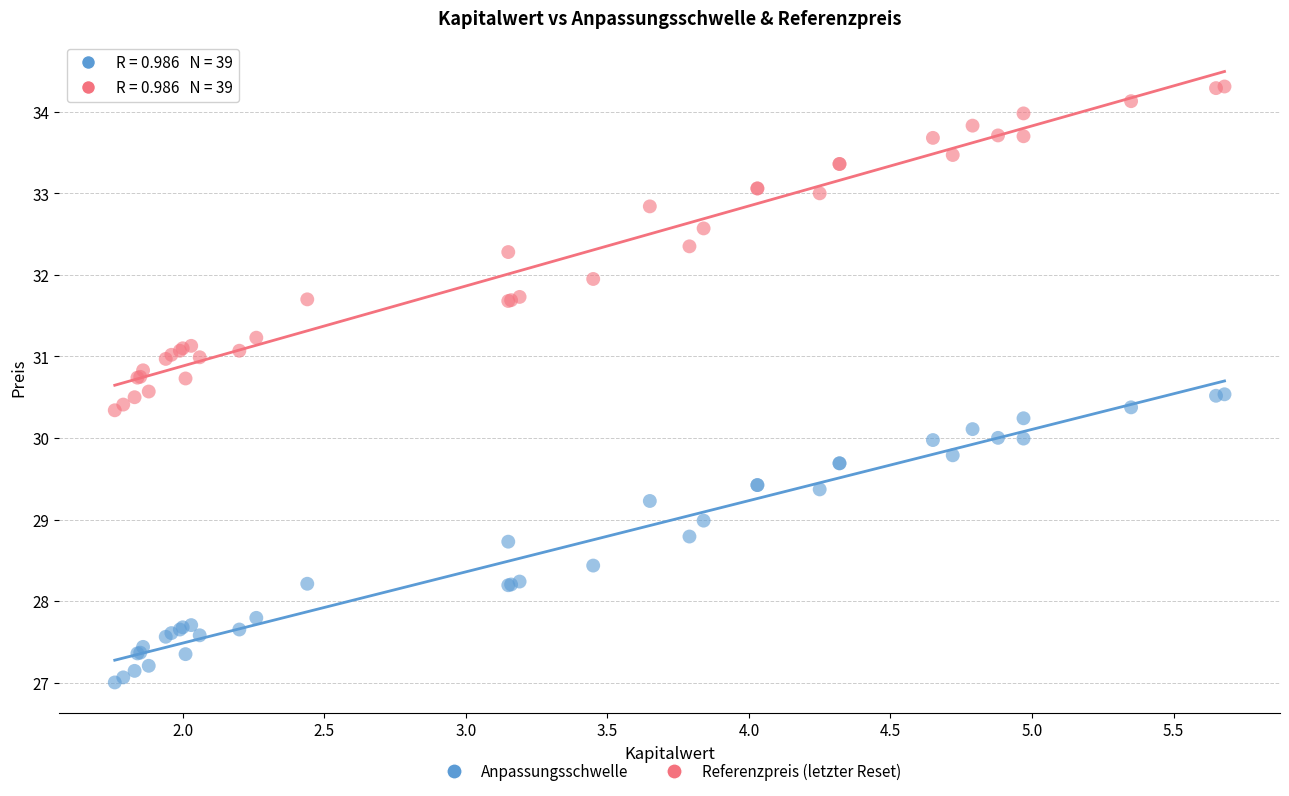

Which series has the largest Y range (max minus min)?

Referenzpreis (letzter Reset)